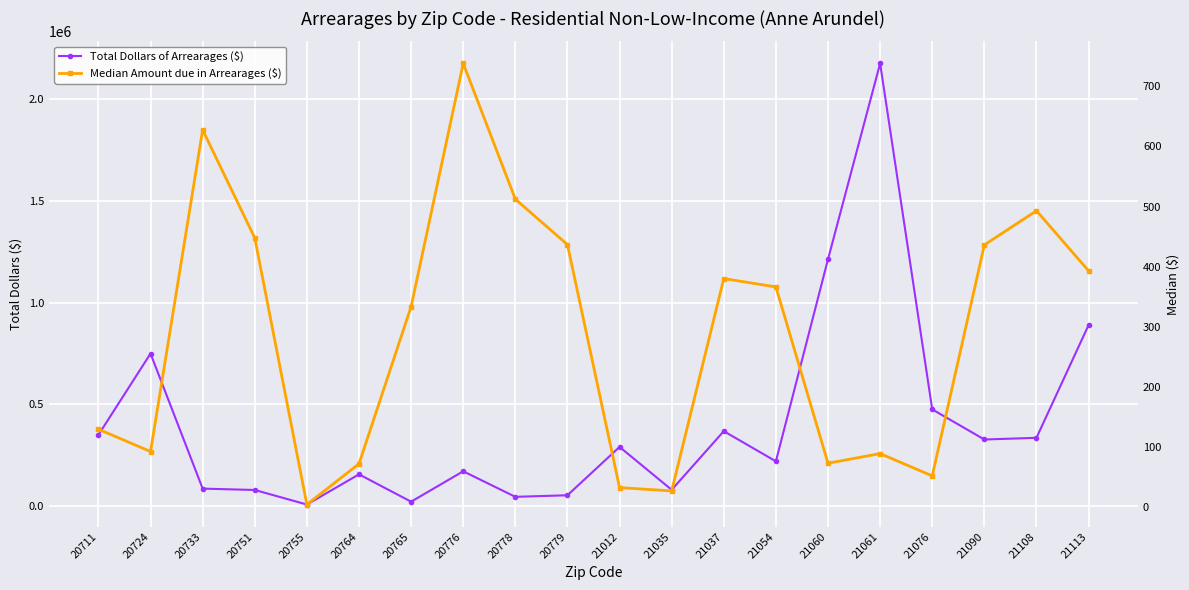

How many distinct data groups are displayed?

2